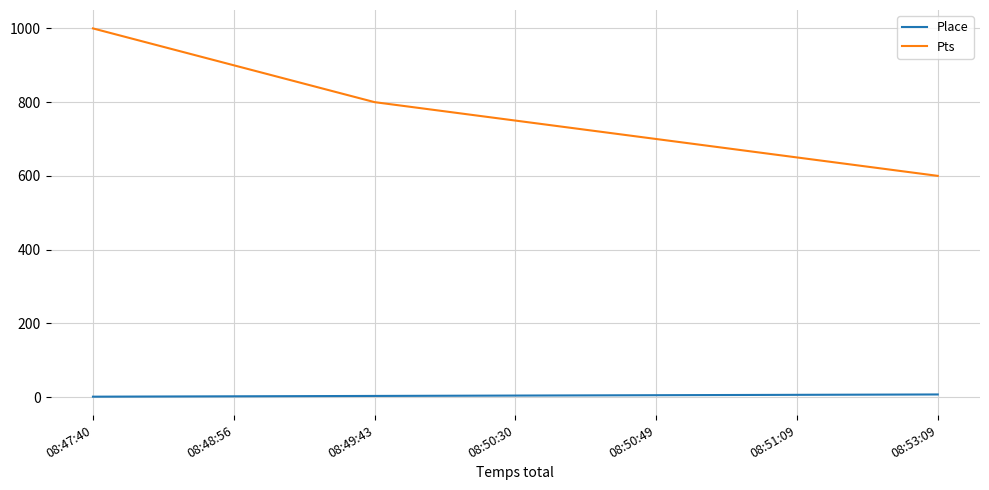

What is the difference between the Pts values at 08:50:49 and 08:49:43?

100